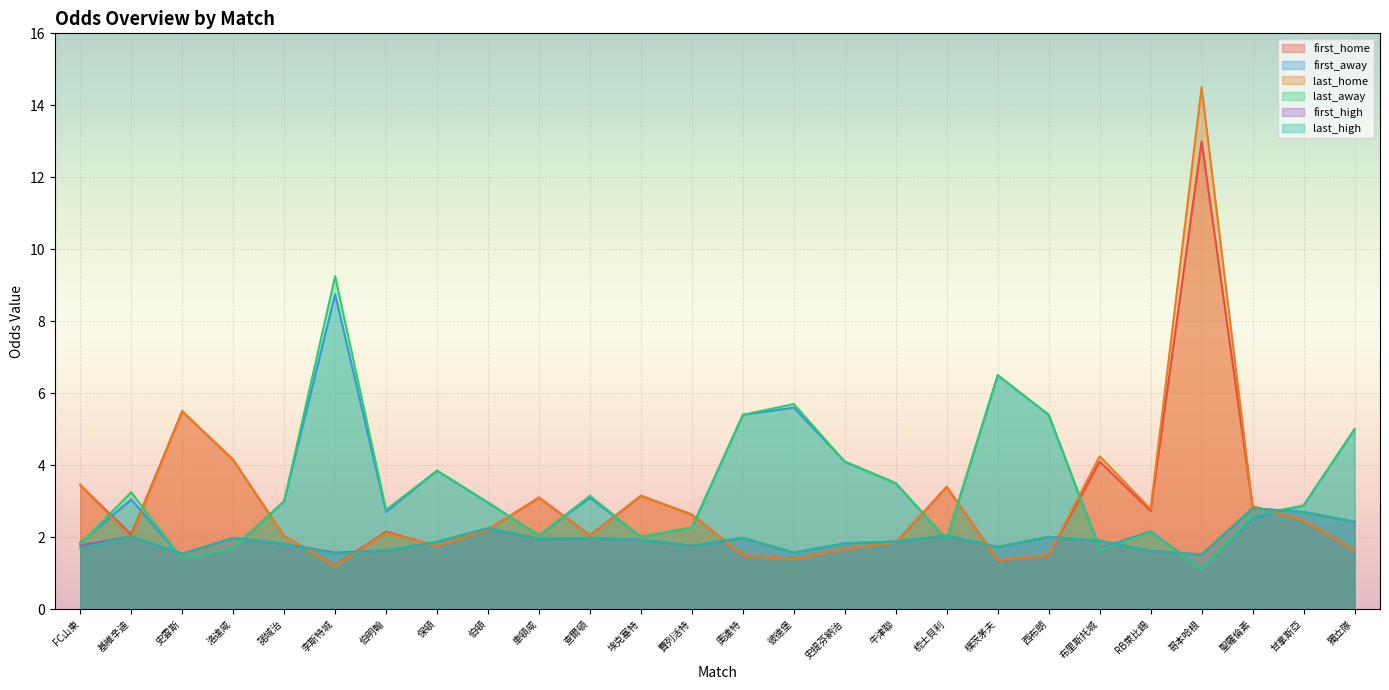

The value of last_away at 哥本哈根 is 1.1. True or false?

True